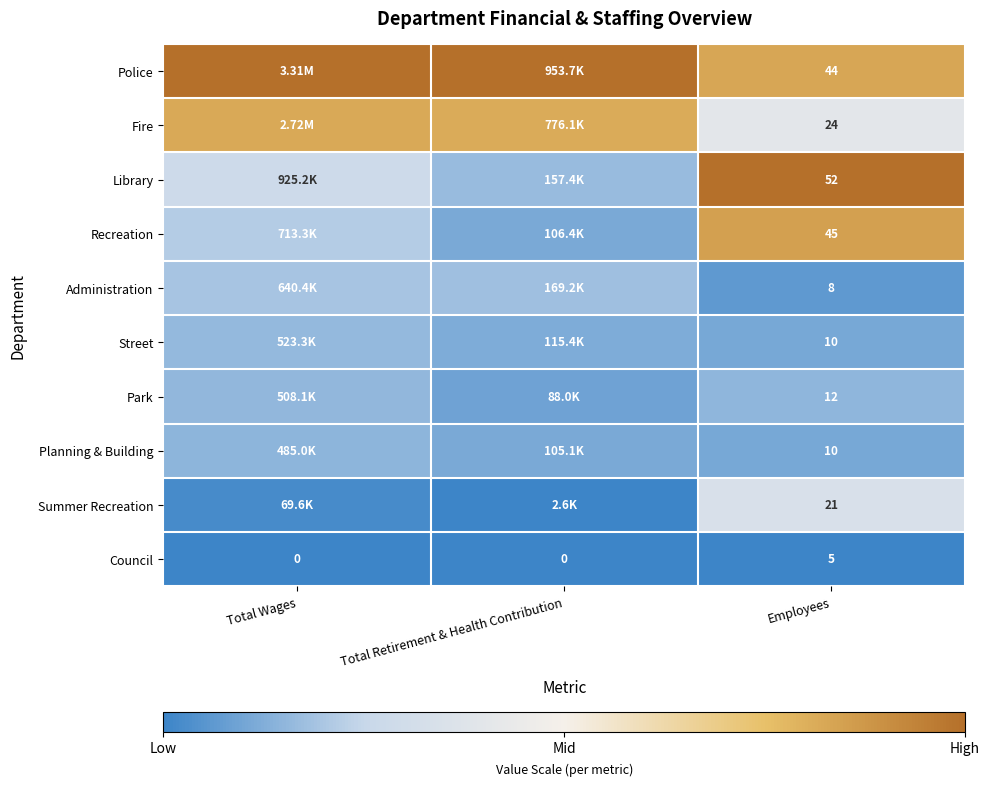

Which category has the highest value in the Council series?

Employees